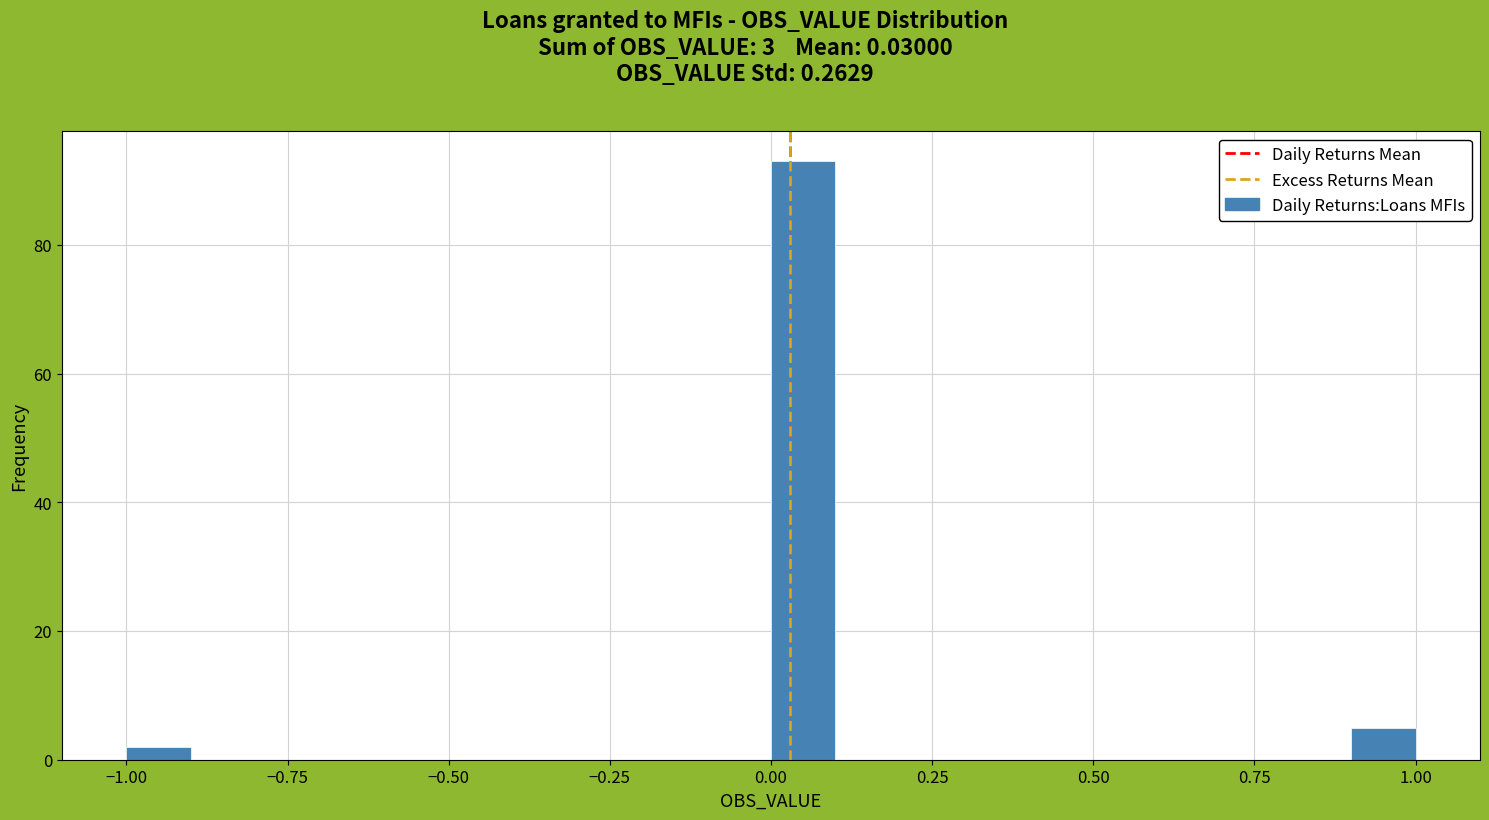

Around what value on the x-axis is the tallest bar? Give the approximate position of its centre, as read against the axis.

0.05